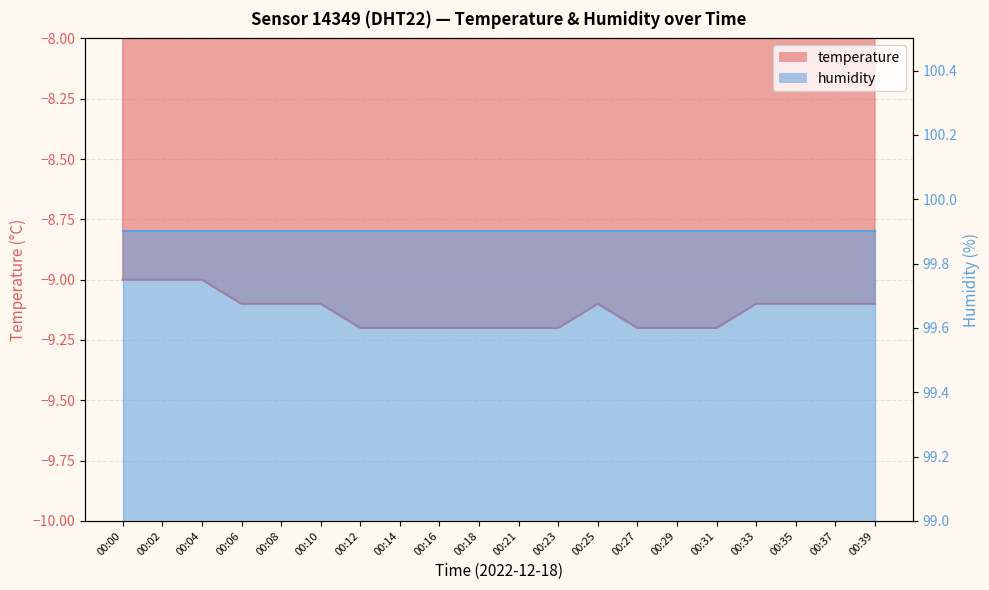

At which category does the chart reach its peak across all series?

00:00